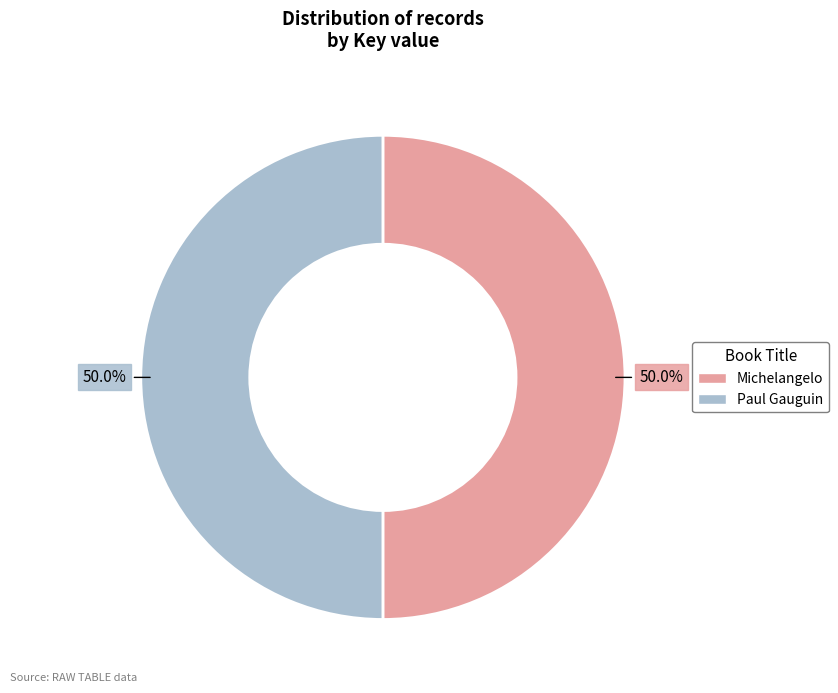

How many slices are in this pie chart?

2